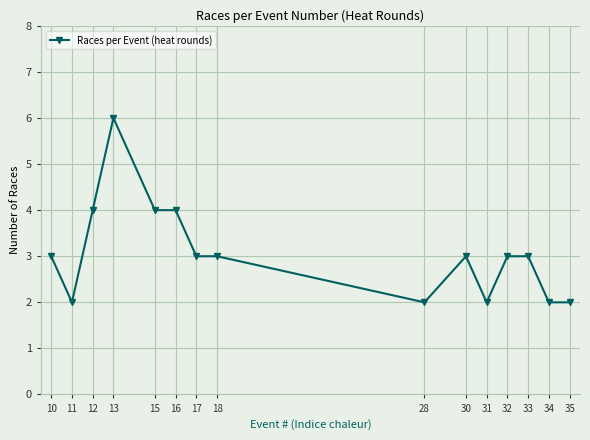

Count the number of data series in this chart.

1